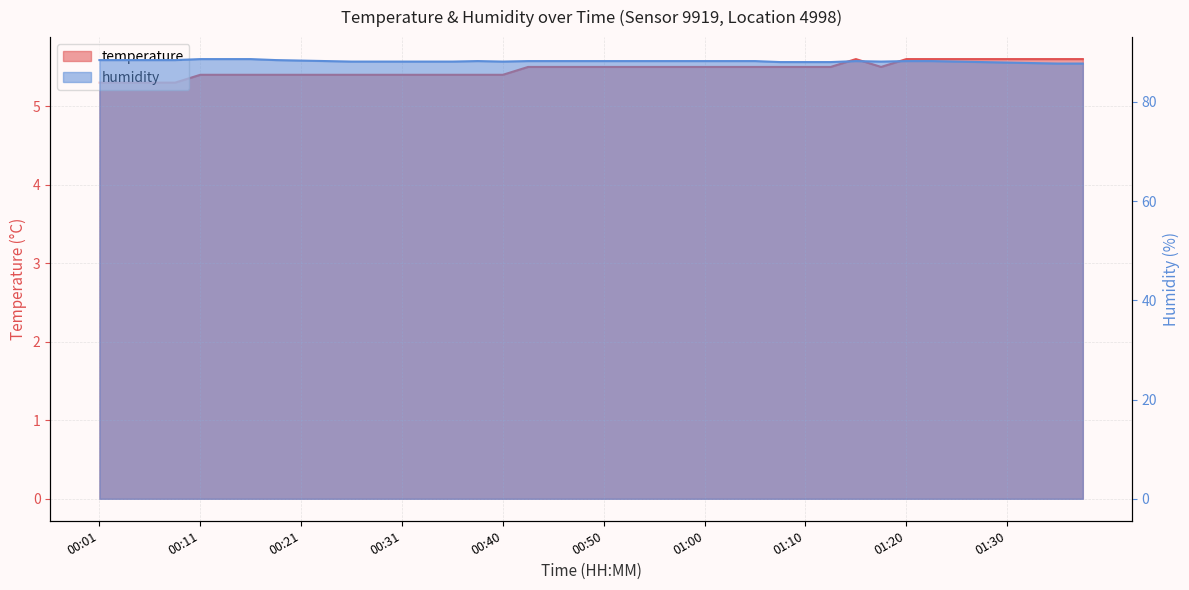

True or false: humidity and temperature intersect in this chart.

False